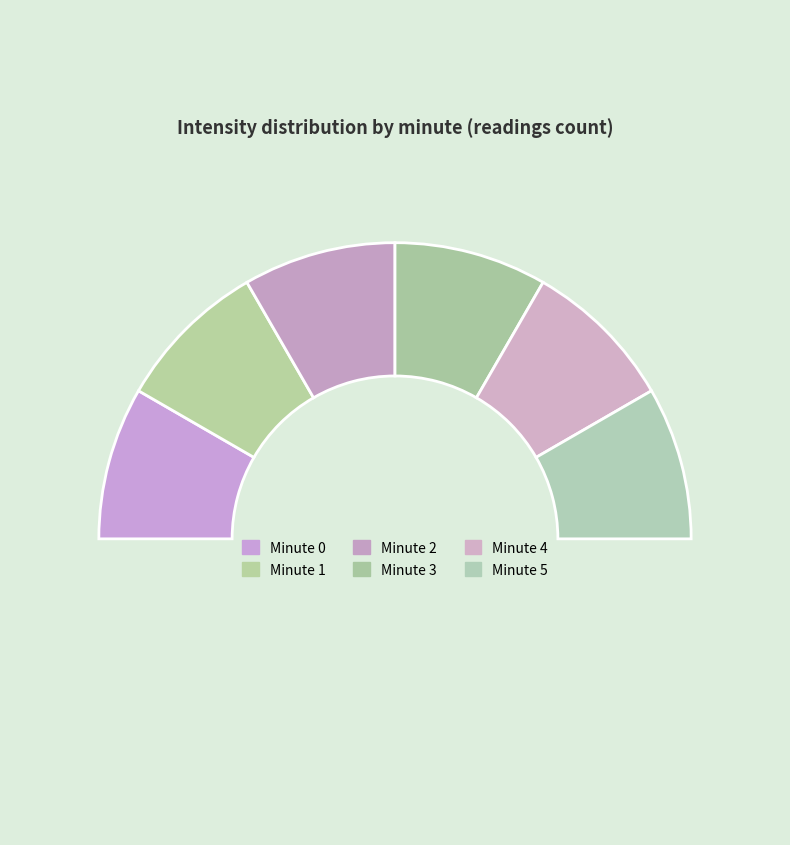

Which category has the smallest portion of the pie?

Minute 1